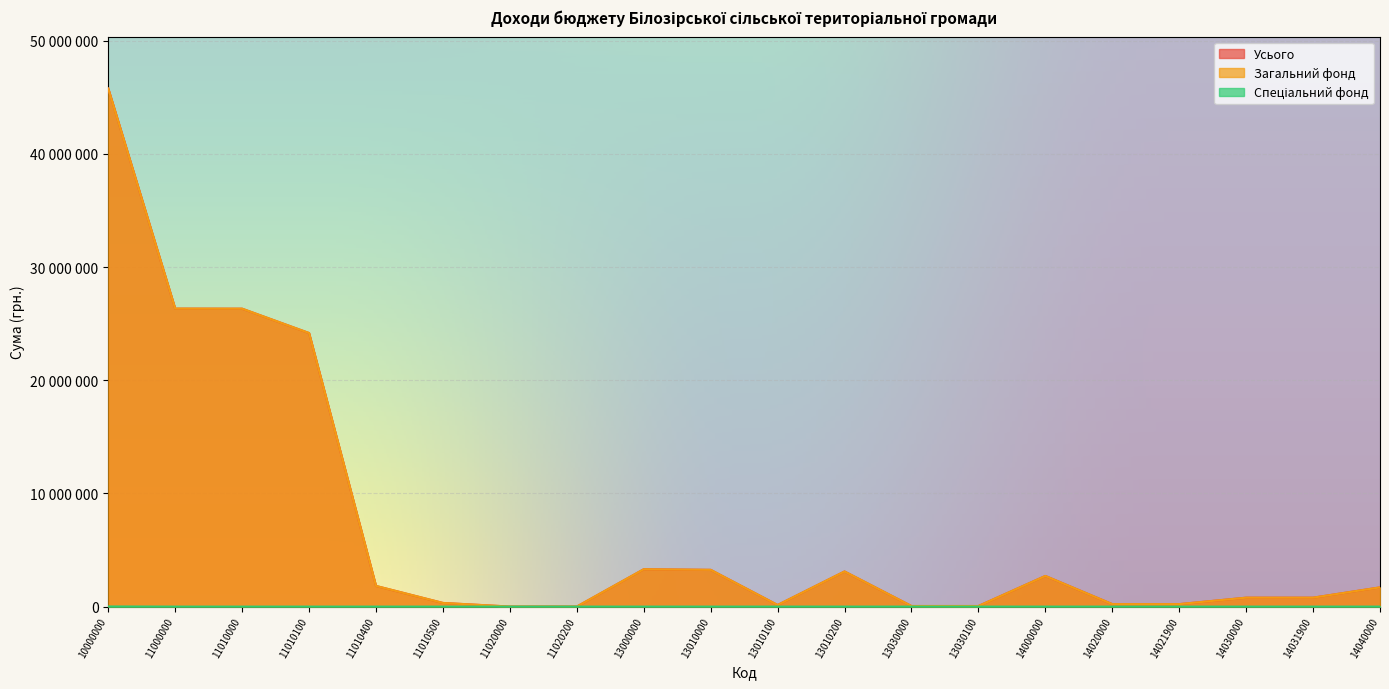

What is the average value of the Загальний фонд series?

7055426